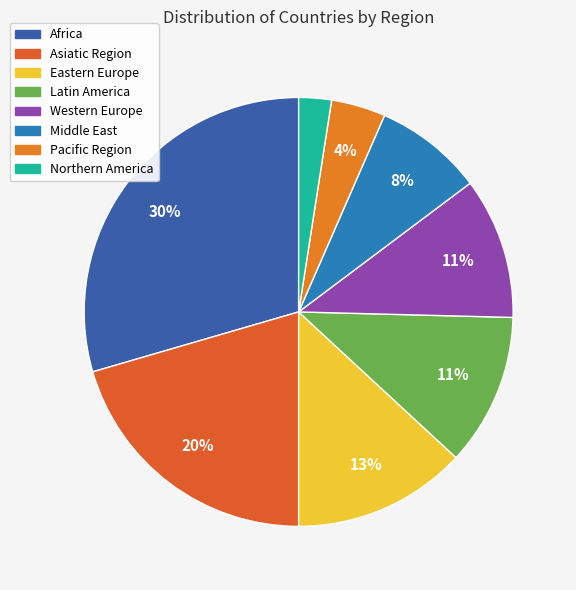

Count the number of slices in the pie.

8